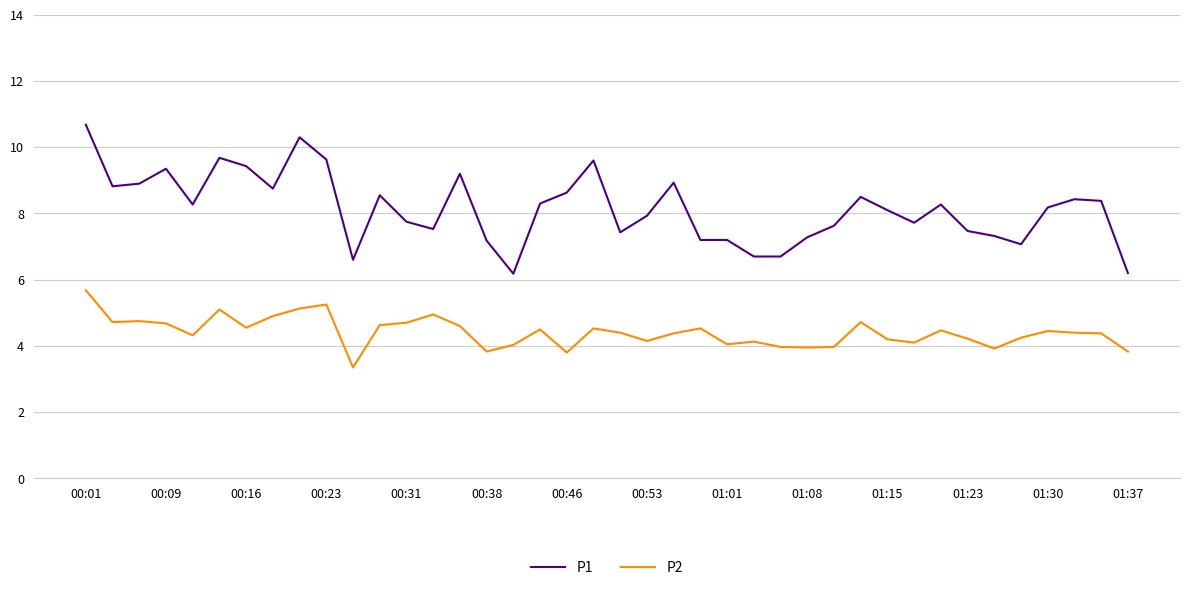

What are all the series names shown in the legend?

P1, P2